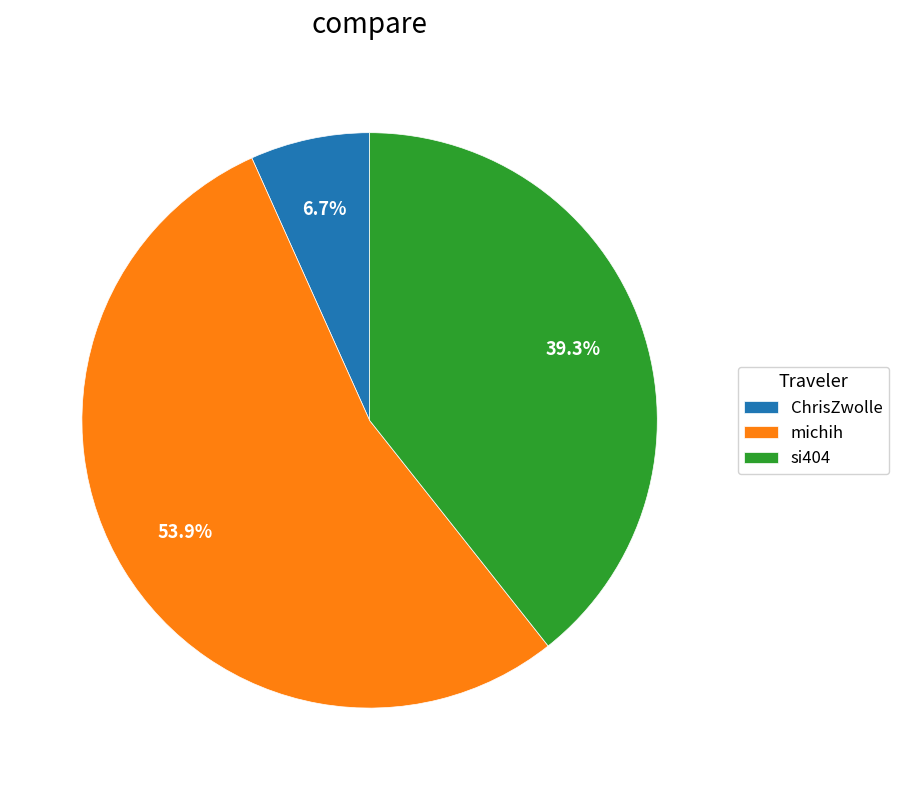

How many segments does this pie chart have?

3